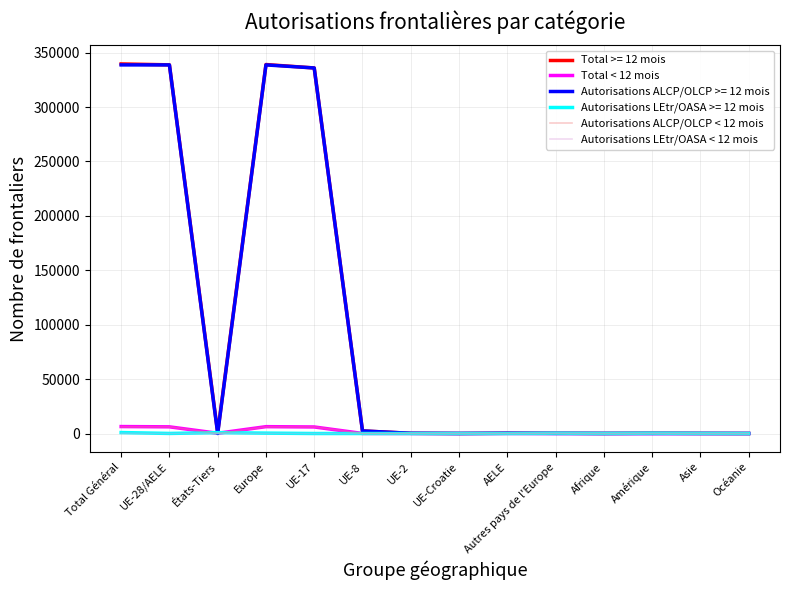

Does the chart have visible grid lines?

Yes